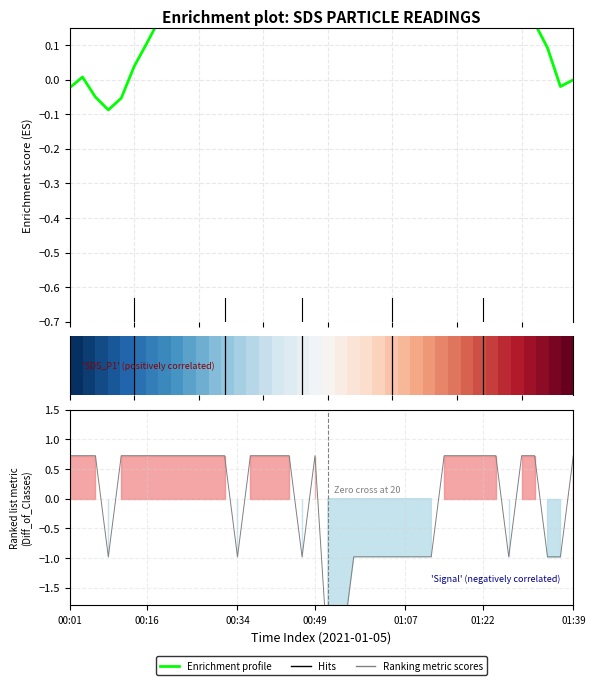

What is the maximum value for Enrichment profile?

0.5